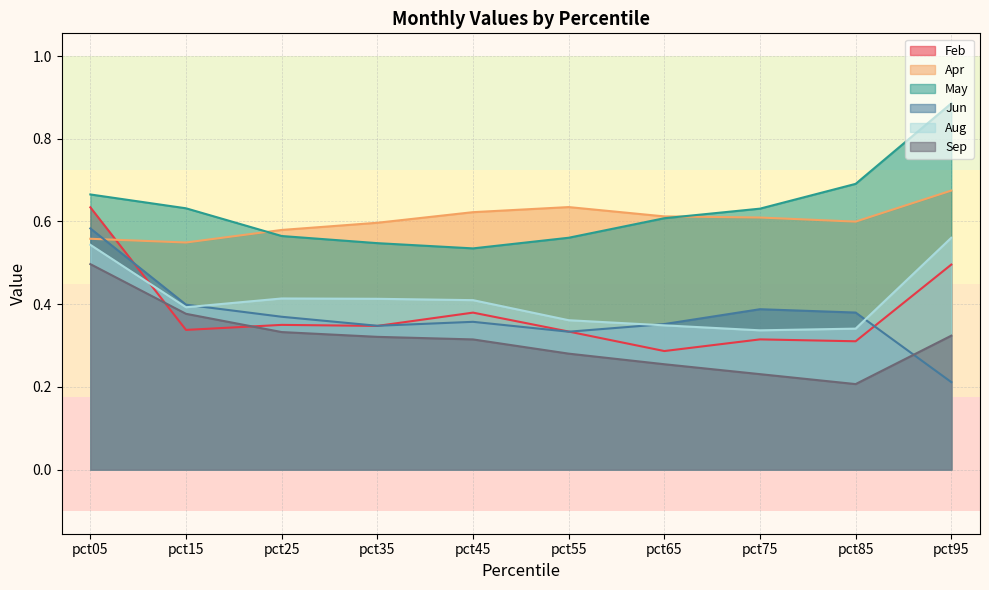

Reading left to right, extract all data points from this chart.

Feb: pct05=0.6	pct15=0.3	pct25=0.3	pct35=0.3	pct45=0.4	pct55=0.3	pct65=0.3	pct75=0.3	pct85=0.3	pct95=0.5
Apr: pct05=0.6	pct15=0.5	pct25=0.6	pct35=0.6	pct45=0.6	pct55=0.6	pct65=0.6	pct75=0.6	pct85=0.6	pct95=0.7
May: pct05=0.7	pct15=0.6	pct25=0.6	pct35=0.5	pct45=0.5	pct55=0.6	pct65=0.6	pct75=0.6	pct85=0.7	pct95=0.9
Jun: pct05=0.6	pct15=0.4	pct25=0.4	pct35=0.3	pct45=0.4	pct55=0.3	pct65=0.4	pct75=0.4	pct85=0.4	pct95=0.2
Aug: pct05=0.5	pct15=0.4	pct25=0.4	pct35=0.4	pct45=0.4	pct55=0.4	pct65=0.3	pct75=0.3	pct85=0.3	pct95=0.6
Sep: pct05=0.5	pct15=0.4	pct25=0.3	pct35=0.3	pct45=0.3	pct55=0.3	pct65=0.3	pct75=0.2	pct85=0.2	pct95=0.3